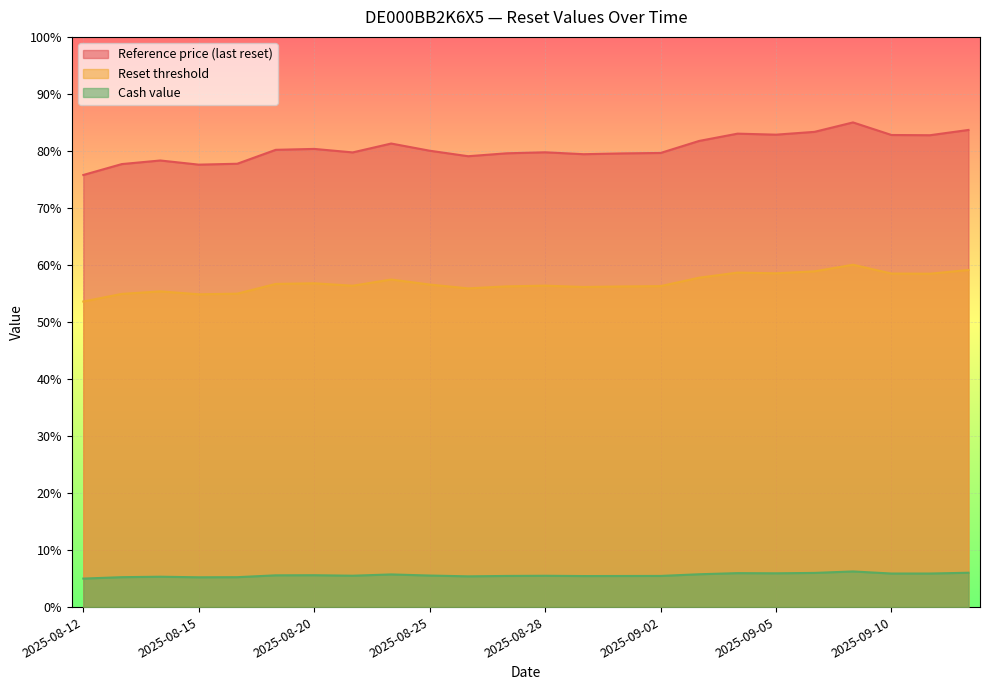

Which series has the largest total across all categories?

Reference price (last reset)